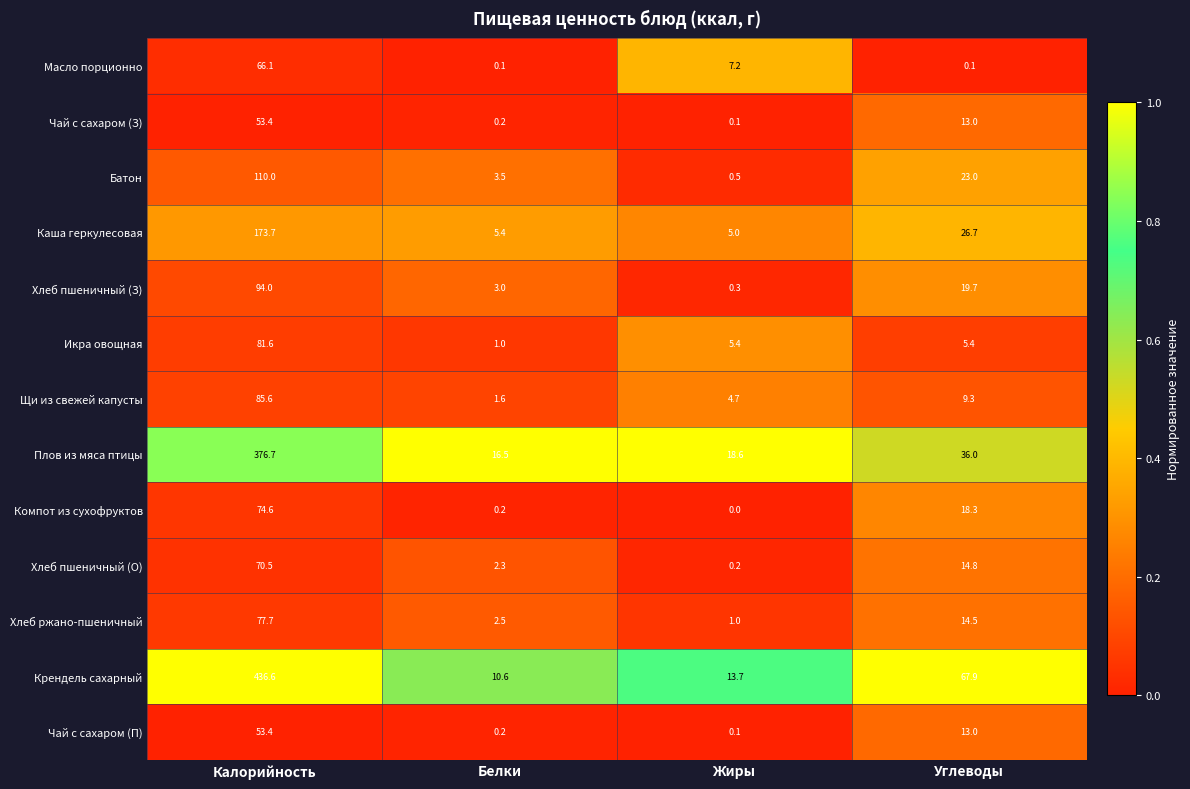

Is it true that Масло порционно equals 0.1 at Белки?

True